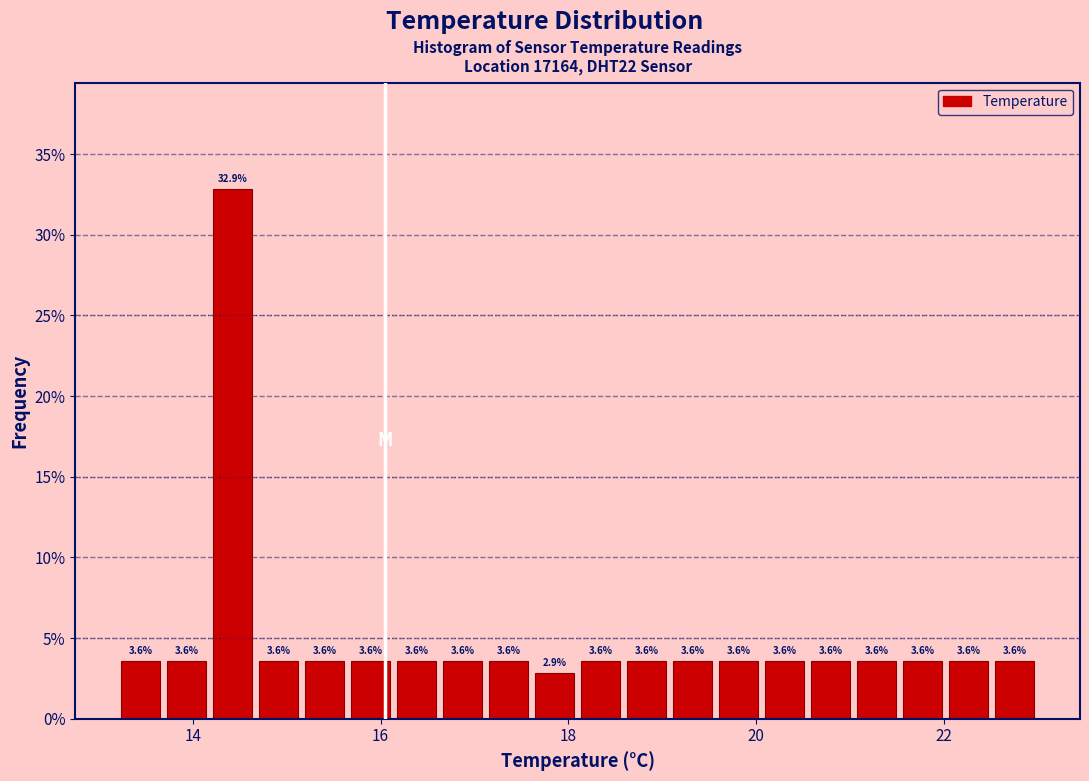

Read against the x-axis, roughly where is the centre of the tallest bar?

14.4